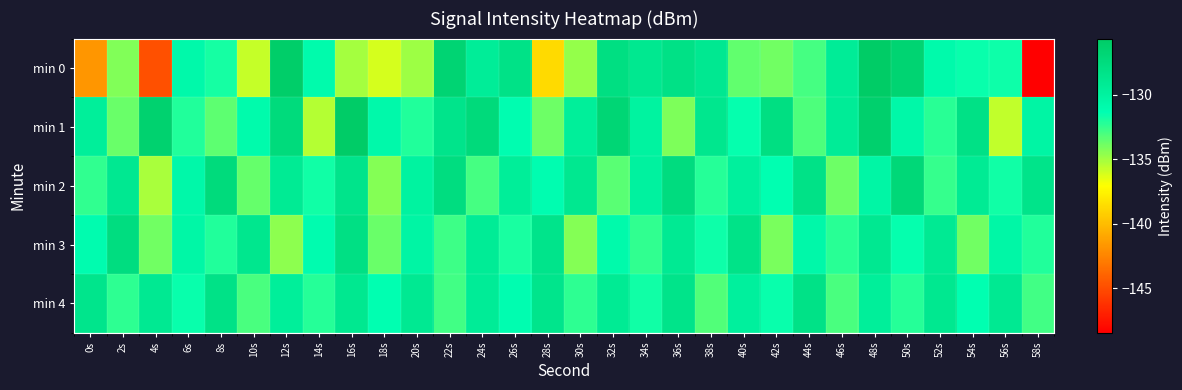

Rank the series at 38s from highest to lowest value.

min 1, min 0, min 3, min 2, min 4